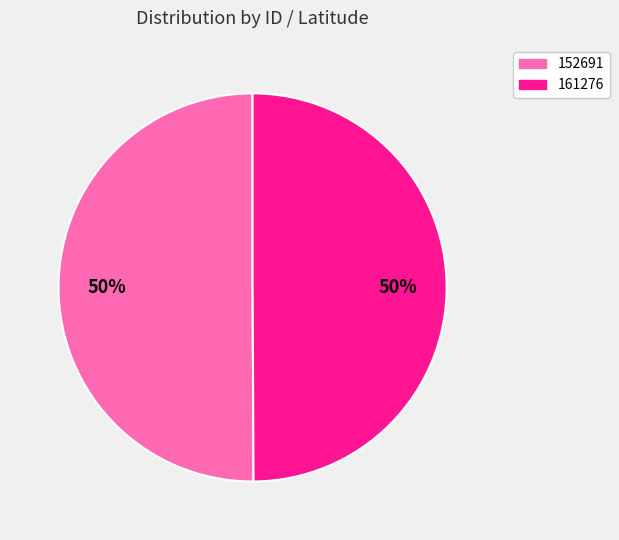

What percentage is the 161276 slice, to the nearest percent?

50%